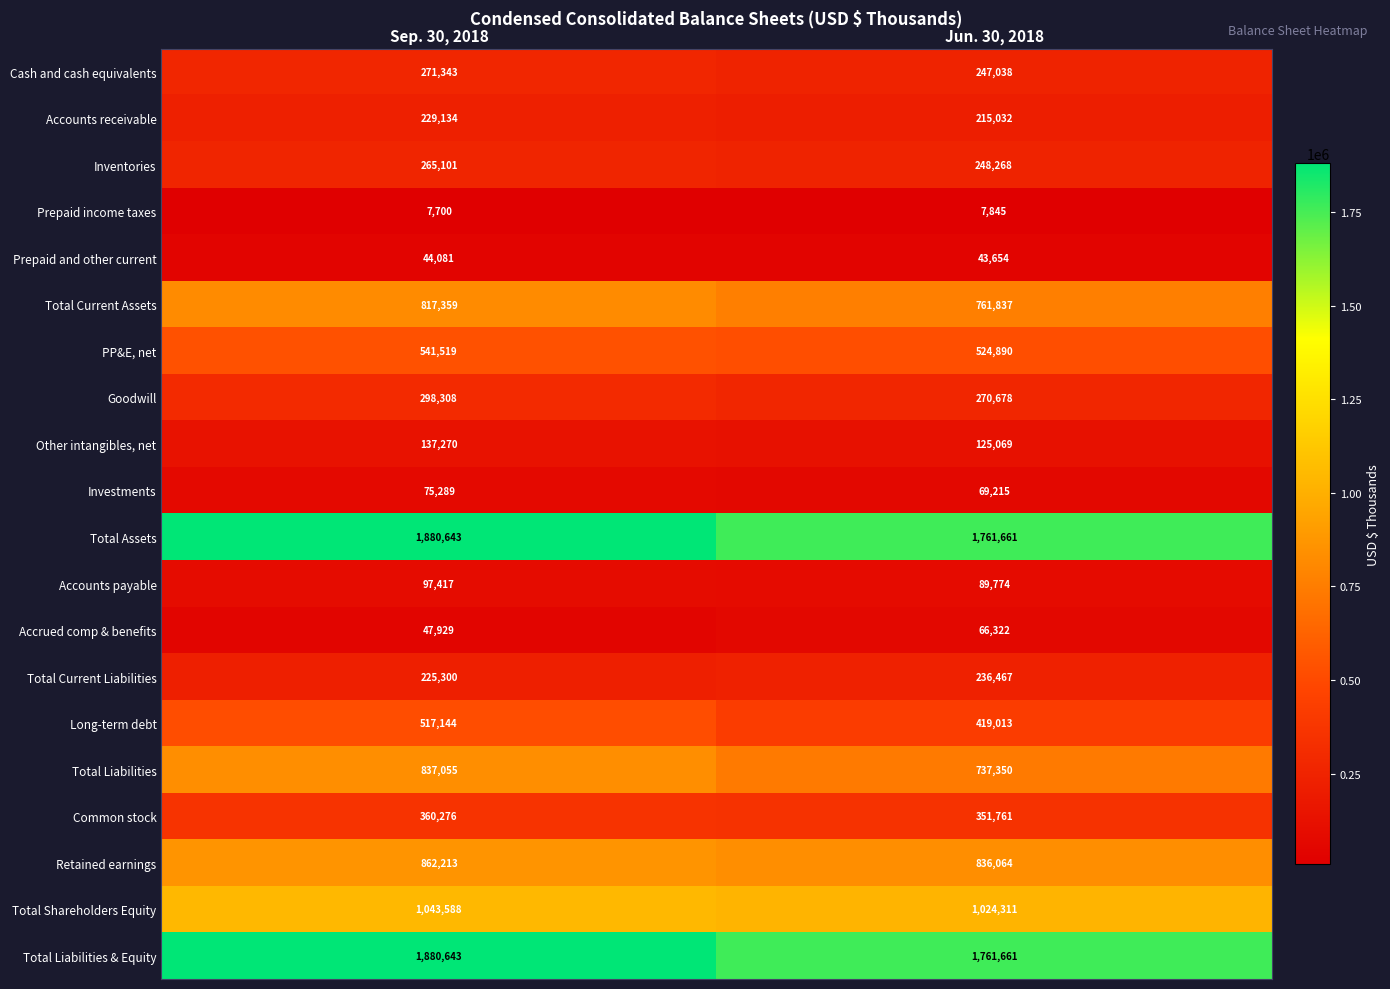

What is the sum of all Total Shareholders Equity values?

2067899